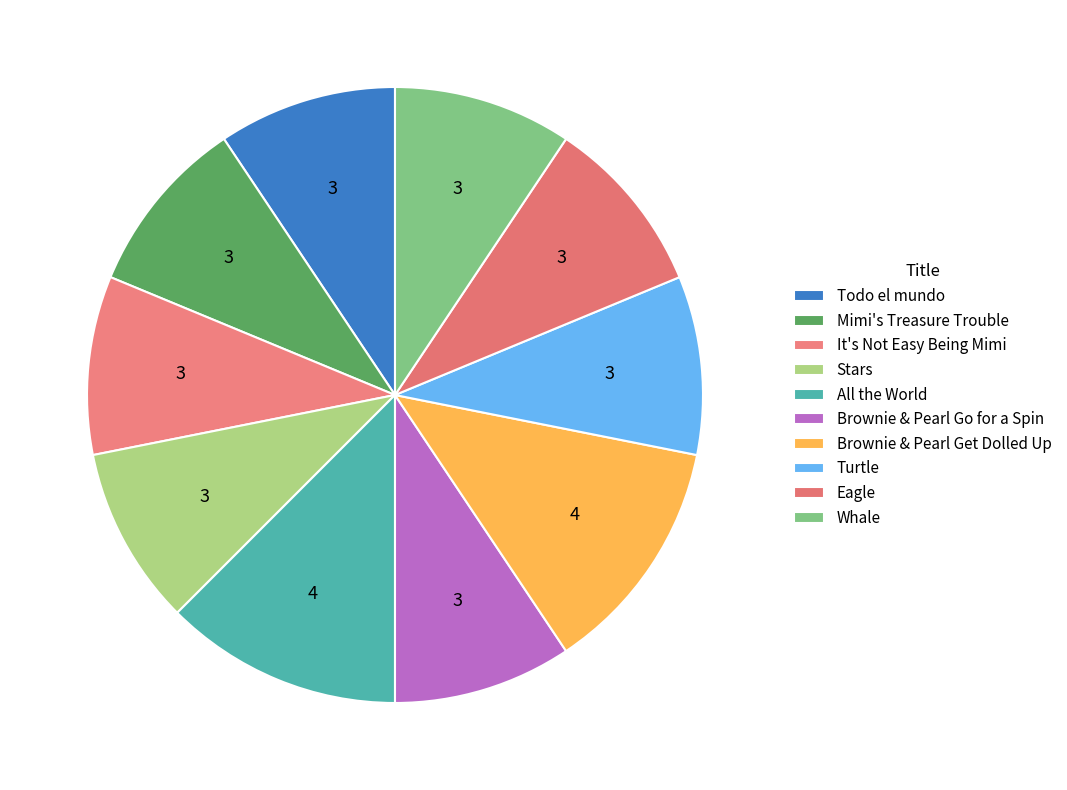

Is it true that Stars is 2% of the pie?

False